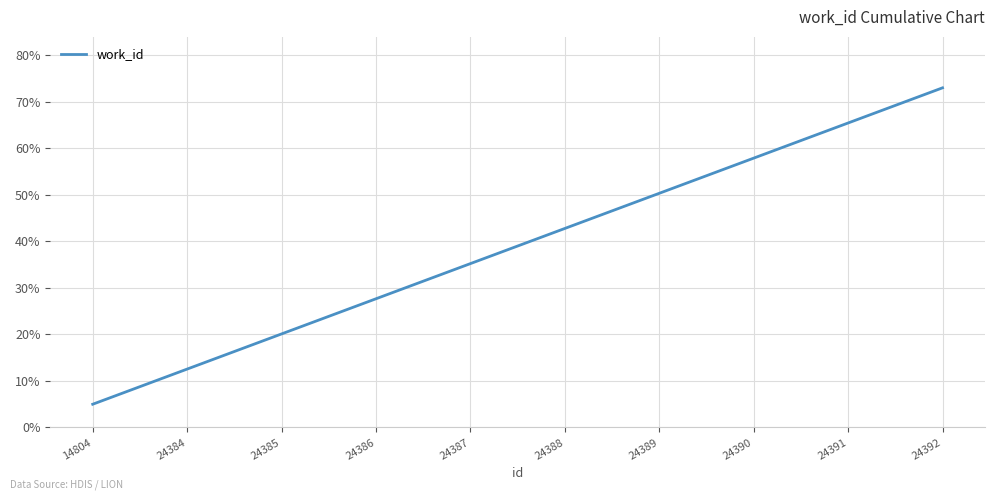

What is the sum of the values at 24390 and 24388?

100.7